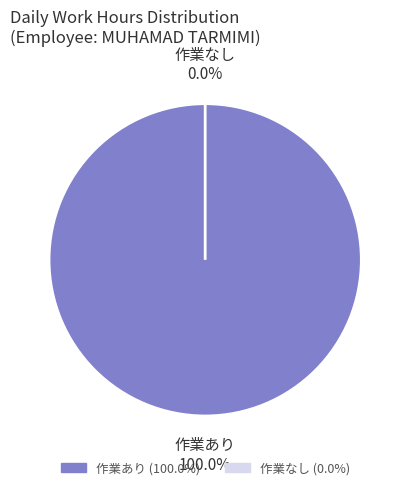

The 19-Sun slice represents 1% of the pie. True or false?

False